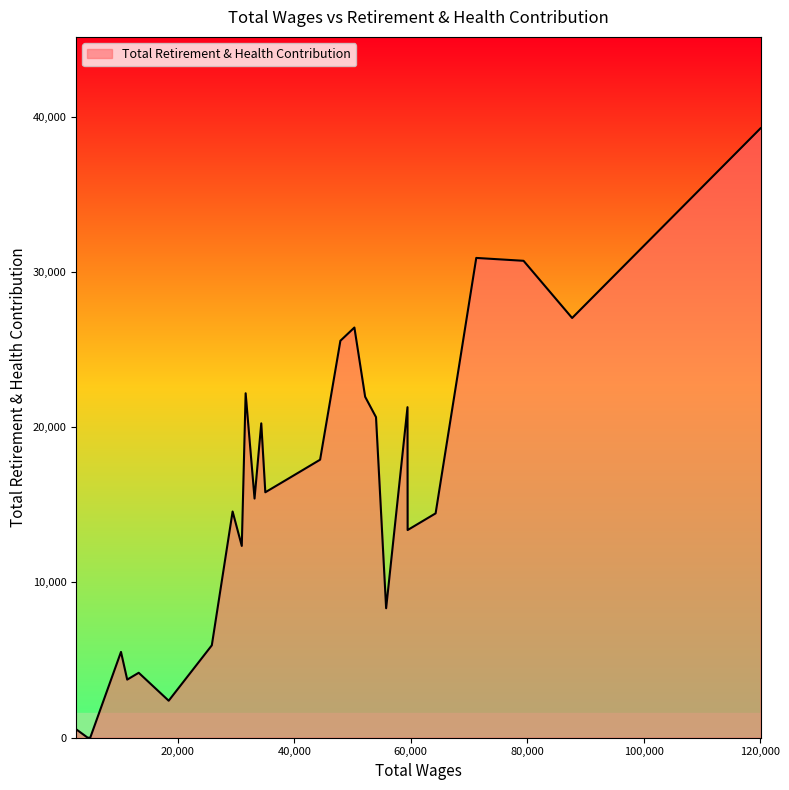

What is the difference between the maximum and minimum values?

39257